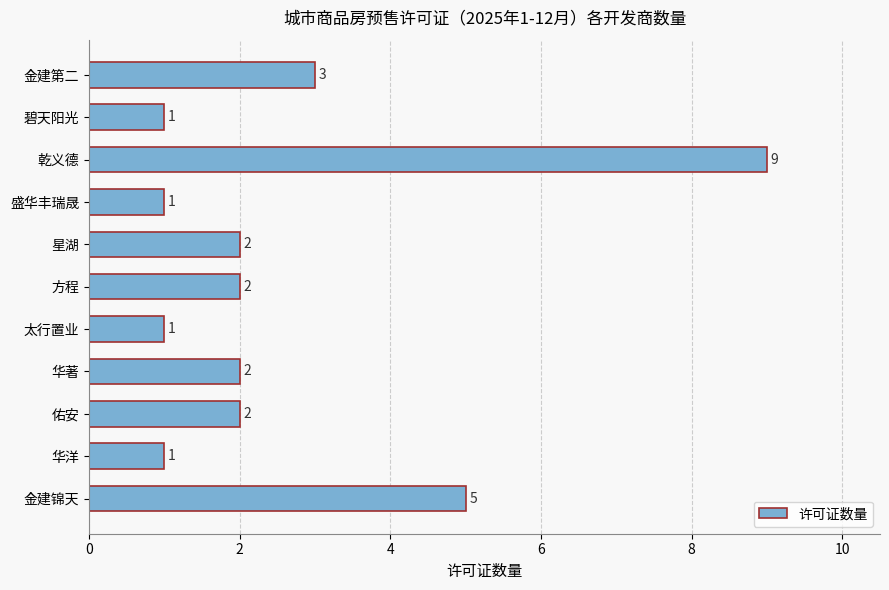

Reading bottom to top, list all the values displayed in this chart.

金建锦天=5	华洋=1	佑安=2	华著=2	太行置业=1	方程=2	星湖=2	盛华丰瑞晟=1	乾义德=9	碧天阳光=1	金建第二=3